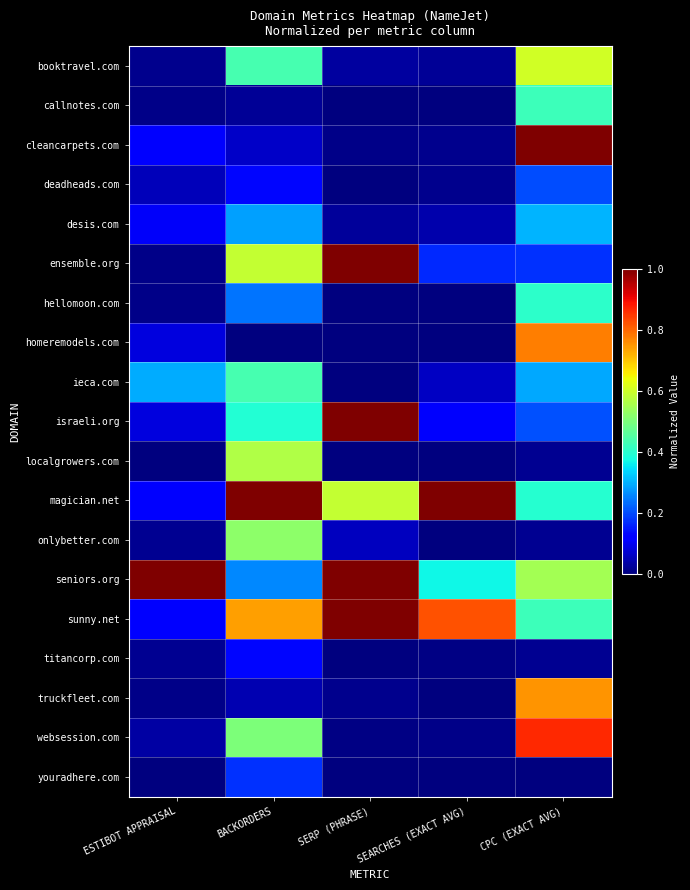

Which series has the largest total across all categories?

seniors.org